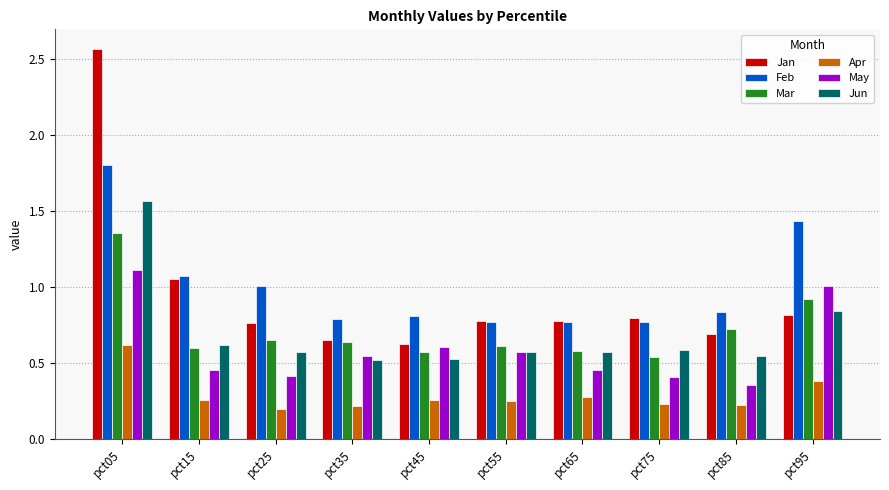

The May series shows 1.1 at pct05. True or false?

True